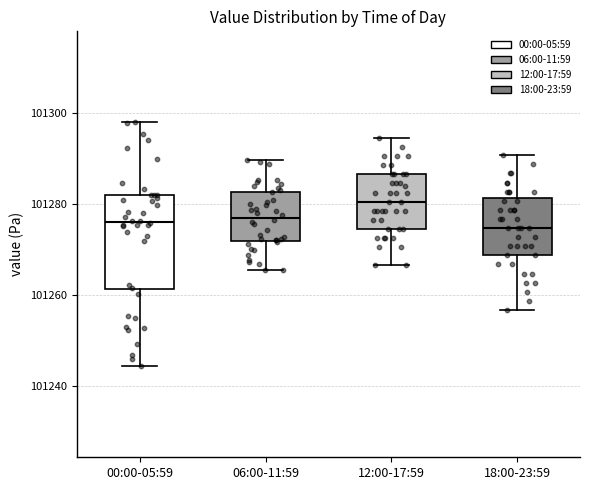

Where is the upper edge of the box for 12:00-17:59 on the y-axis? The values are not printed on the chart, so give them approximately, as read against the axis.

101286